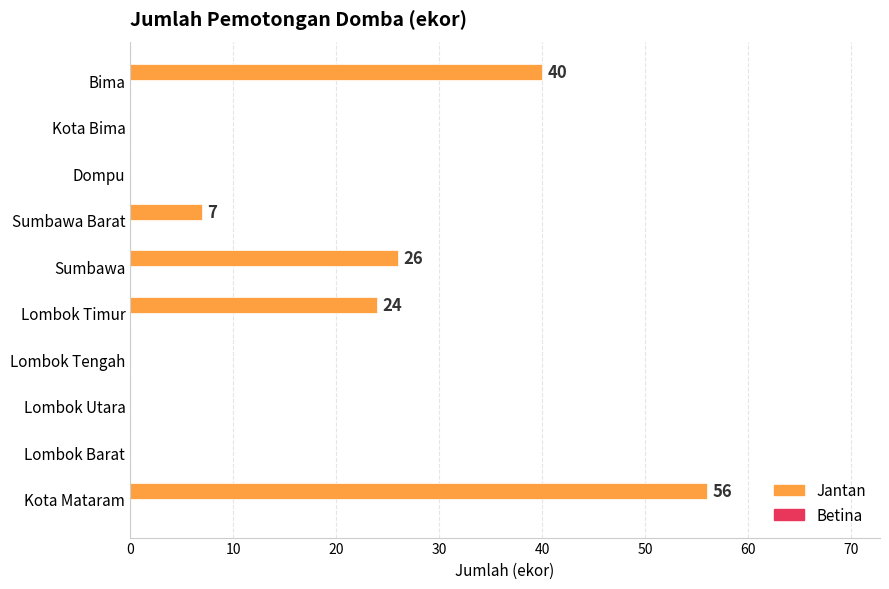

Which label corresponds to the largest value in the chart?

Kota Mataram